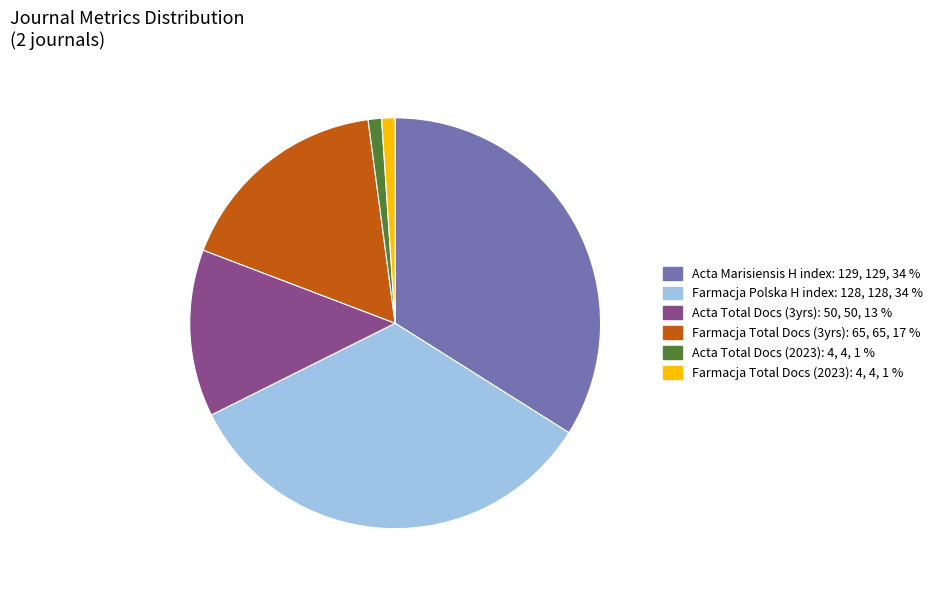

Is there a majority slice in this chart?

No